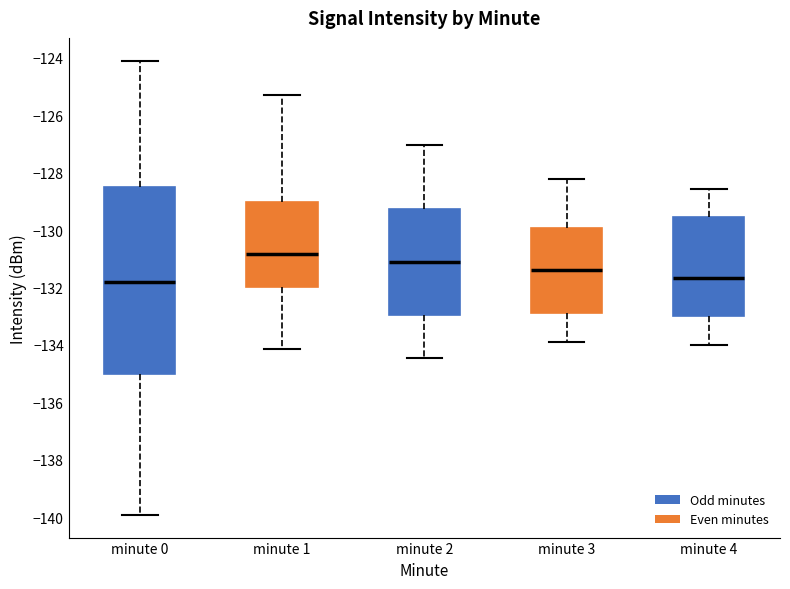

Reading left to right, read every box against the y-axis: the position of its median line, the range the box covers, and the ends of its whiskers. The values are not printed on the chart, so give them approximately, as read against the axis.

minute 0: median -131.8, box -135.0 to -128.6, whiskers -140.0 to -124.2
minute 1: median -130.8, box -132.0 to -129.0, whiskers -134.2 to -125.2
minute 2: median -131.2, box -133.0 to -129.2, whiskers -134.4 to -127.0
minute 3: median -131.4, box -132.8 to -130.0, whiskers -134.0 to -128.2
minute 4: median -131.6, box -133.0 to -129.6, whiskers -134.0 to -128.6